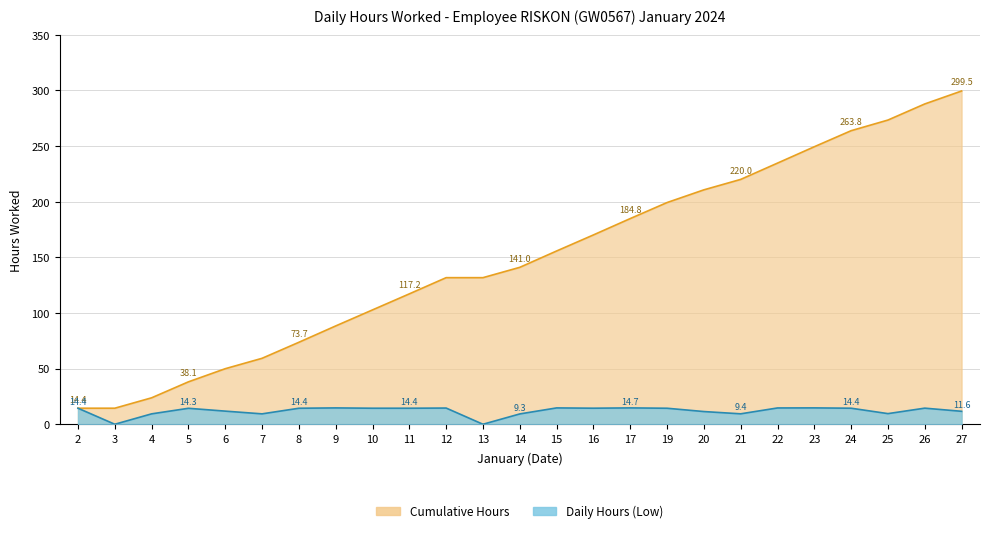

What is the sum of all Daily Hours (Low) values?

299.5